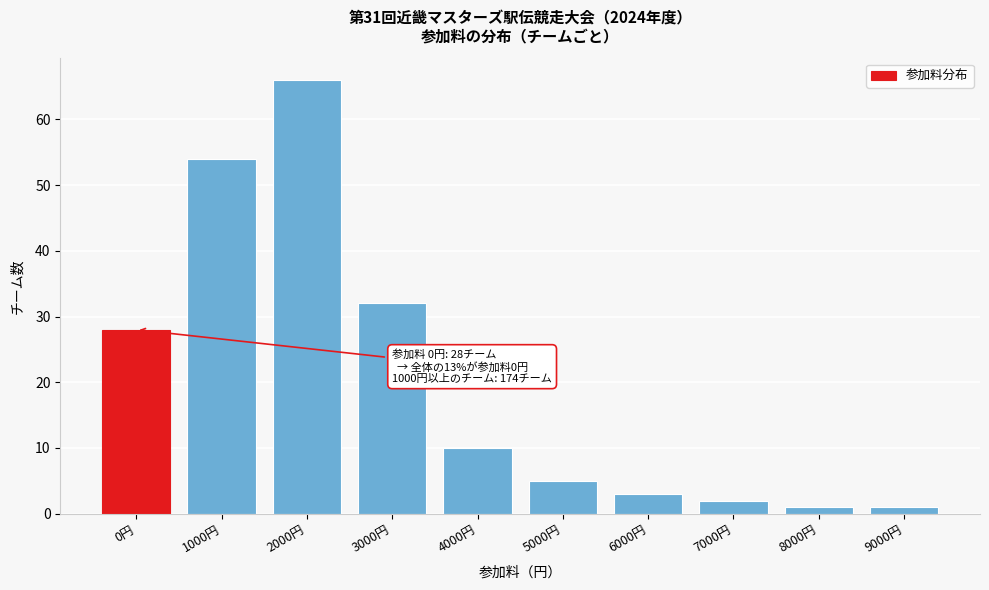

Reading right to left, list all the values displayed in this chart.

9000円=1	8000円=1	7000円=2	6000円=3	5000円=5	4000円=10	3000円=32	2000円=66	1000円=54	0円=28